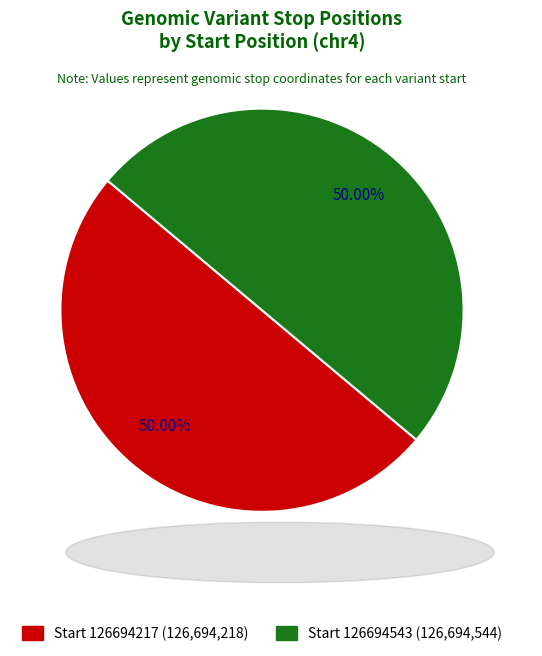

How many slices are in this pie chart?

2